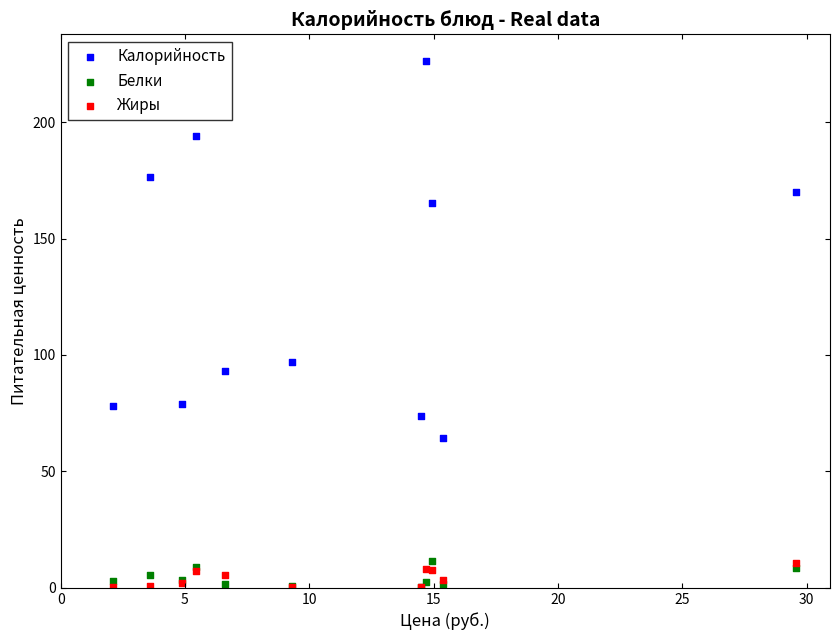

Across all series, what Y value is closest to 113?

97.0